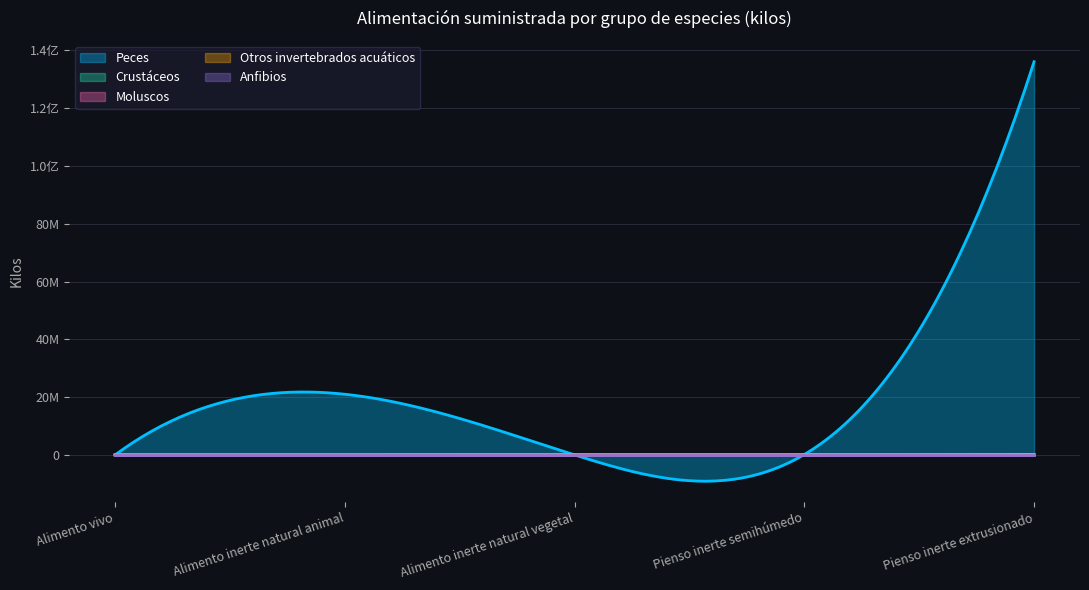

At which category does Crustáceos reach its first local valley?

Pienso inerte semihúmedo